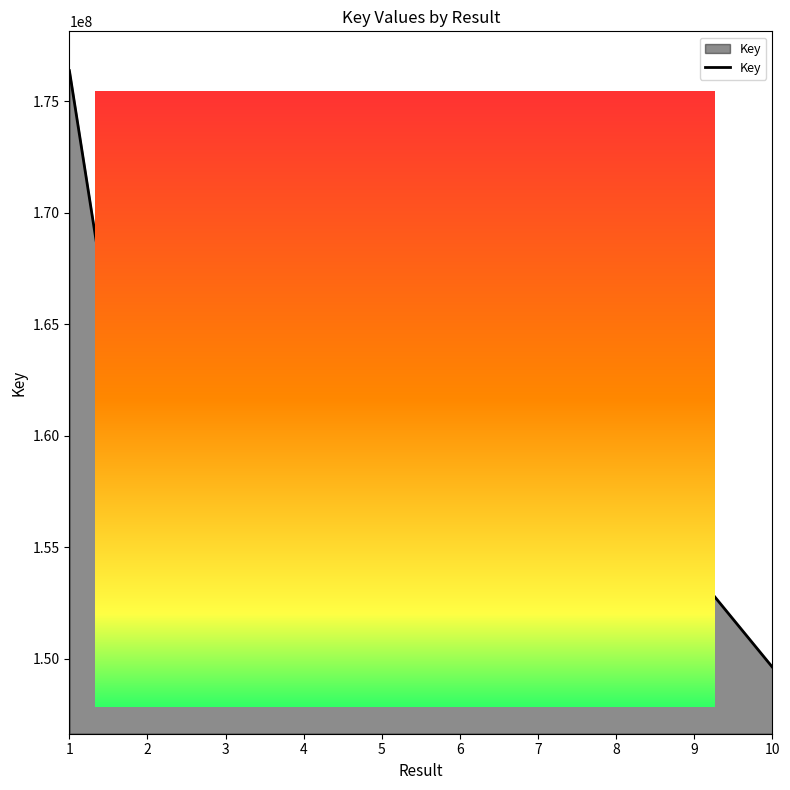

Where does the data first go above 155402375?

1